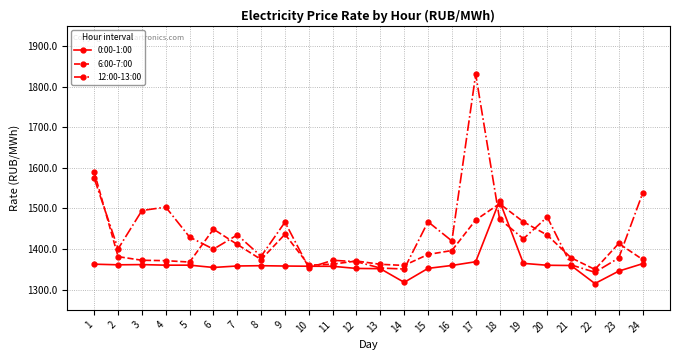

List the series in order of their peak value, highest first.

12:00-13:00, 6:00-7:00, 0:00-1:00